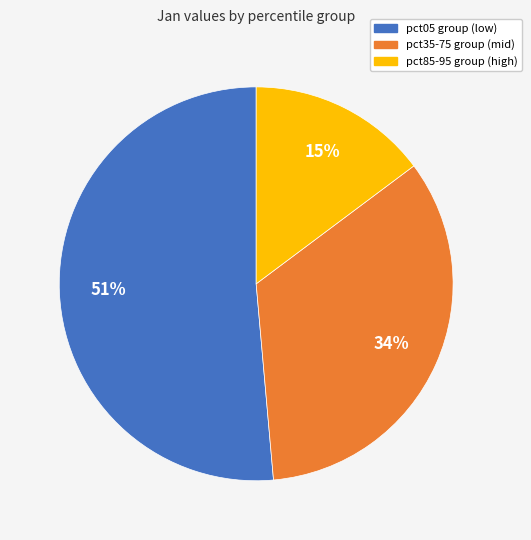

Is there a majority slice in this chart?

Yes